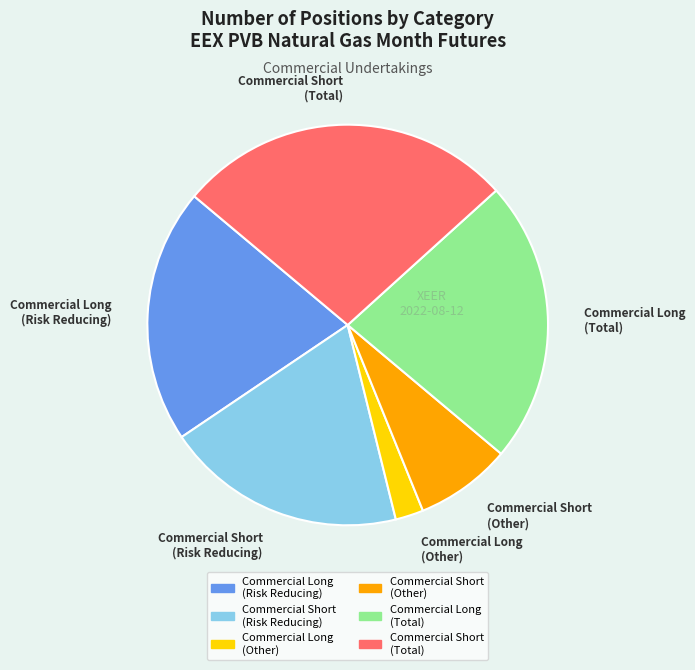

Which category has the biggest portion of the pie?

Commercial Short (Total)